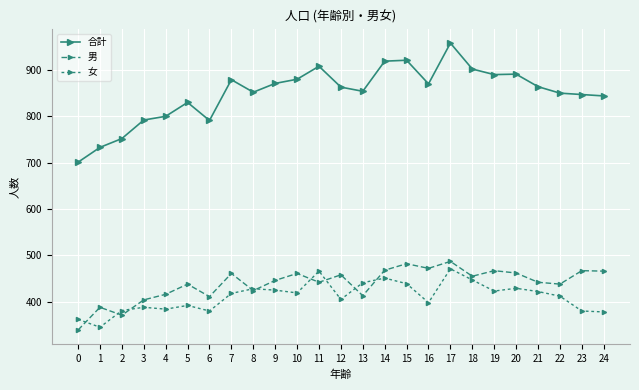

Rank the series by their maximum value, from highest to lowest.

合計, 男, 女